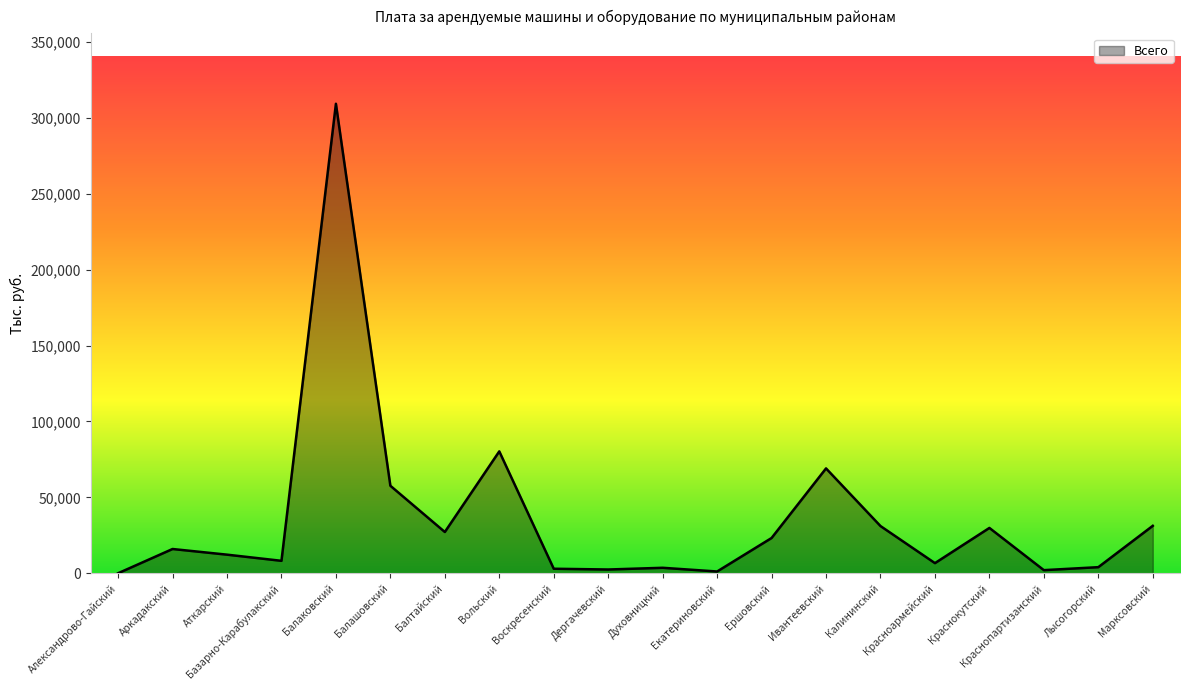

The chart shows a value of 309127.2 at Балаковский. True or false?

True